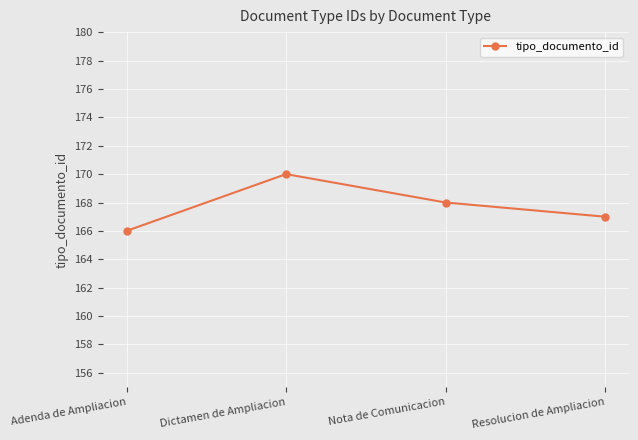

List the labels in order of value, smallest first.

Adenda de Ampliacion, Resolucion de Ampliacion, Nota de Comunicacion, Dictamen de Ampliacion